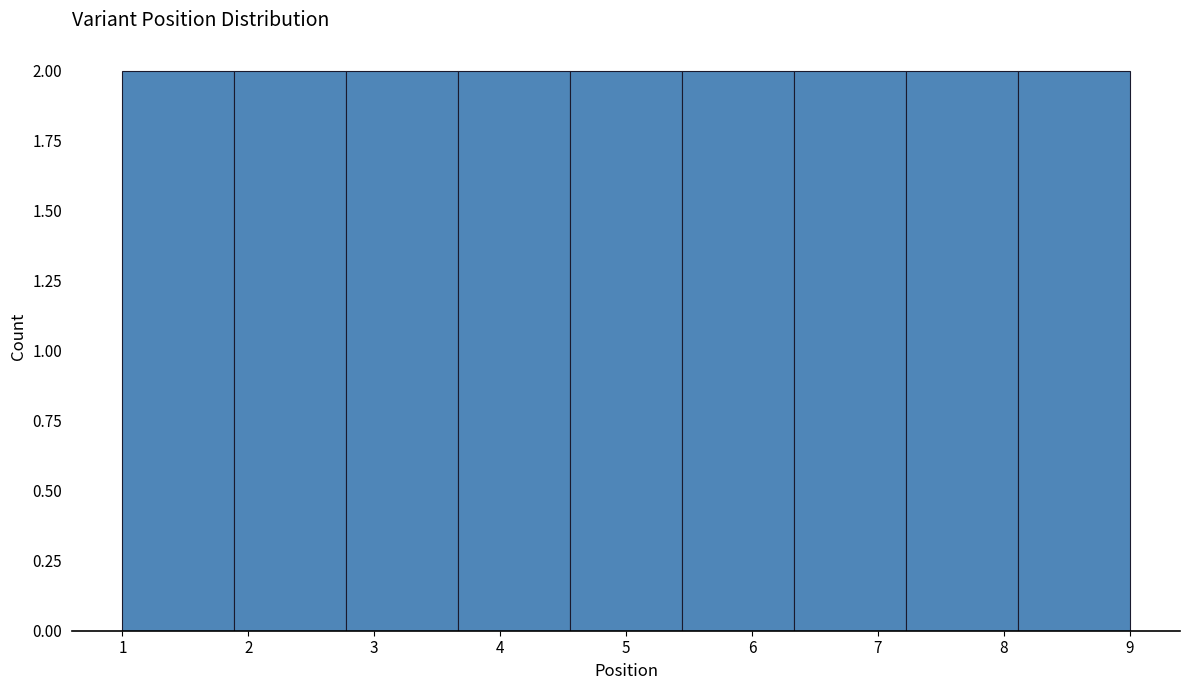

What is the height of the bar covering 3.7 to 4.6 on the x-axis? Neither the bar edges nor the heights are printed on the chart, so give them approximately, as read against the axes.

2